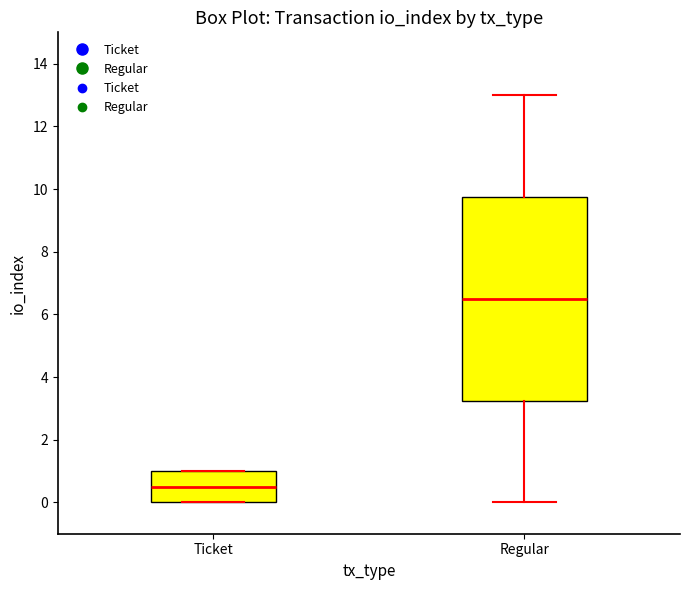

Where is the lower edge of the box for Regular on the y-axis? The values are not printed on the chart, so give them approximately, as read against the axis.

3.2